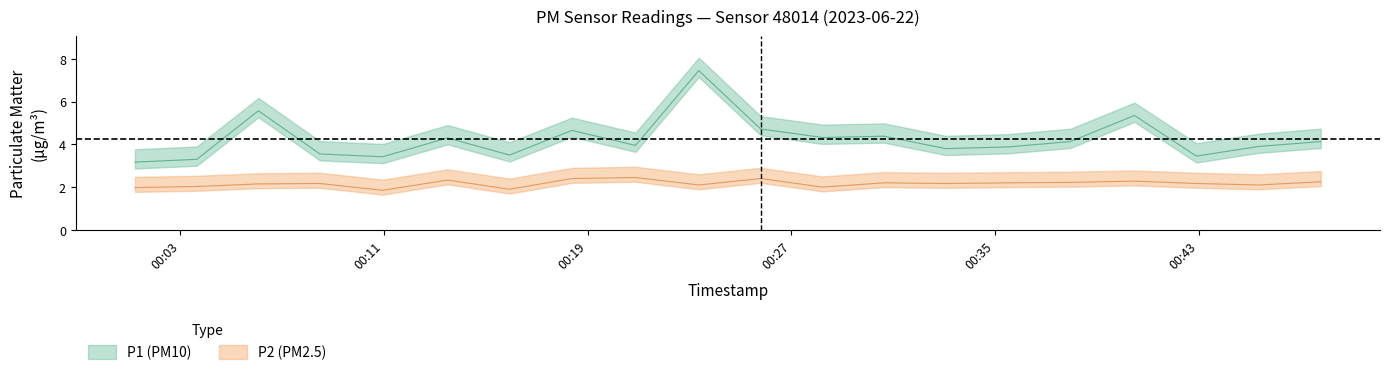

True or false: P1 and P2 cross at least once.

False